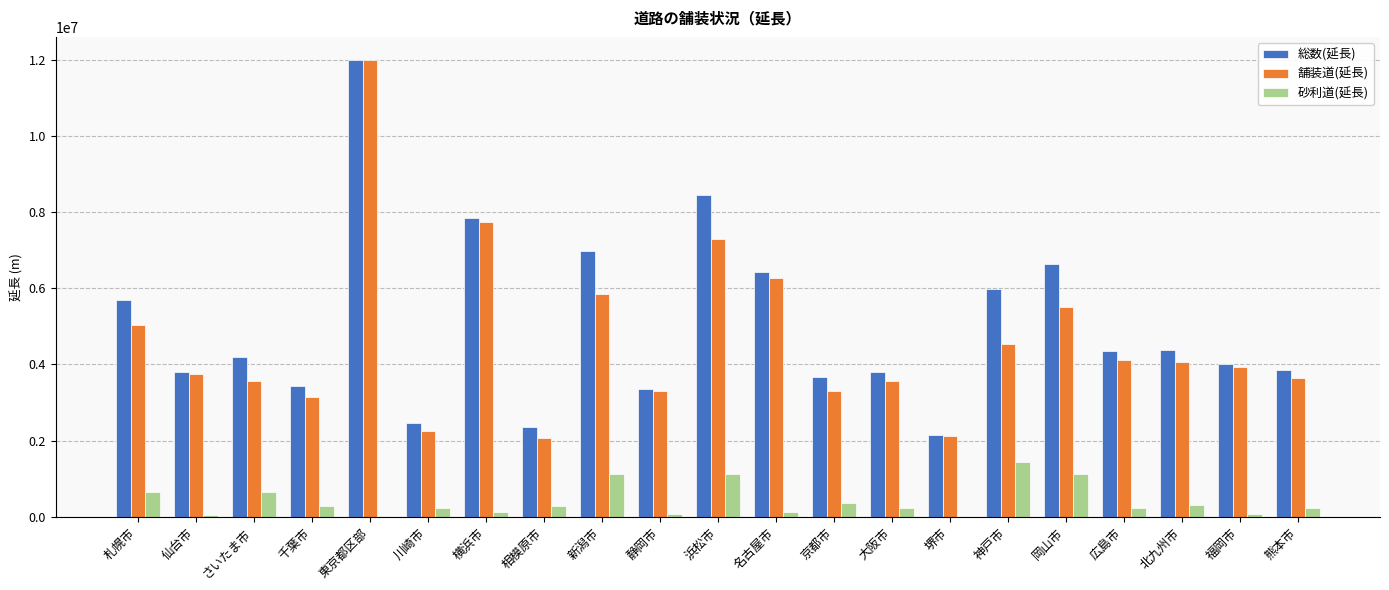

Which category has the highest value in the 舗装道(延長) series?

東京都区部